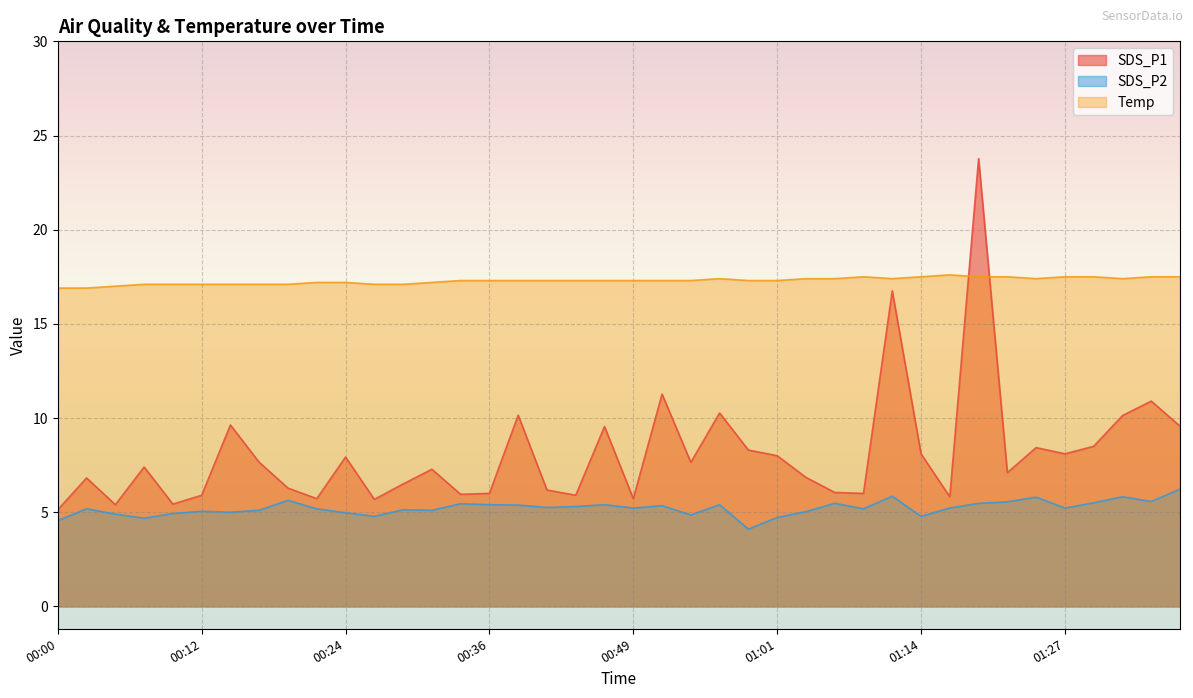

At which category does the chart reach its minimum across all series?

00:59